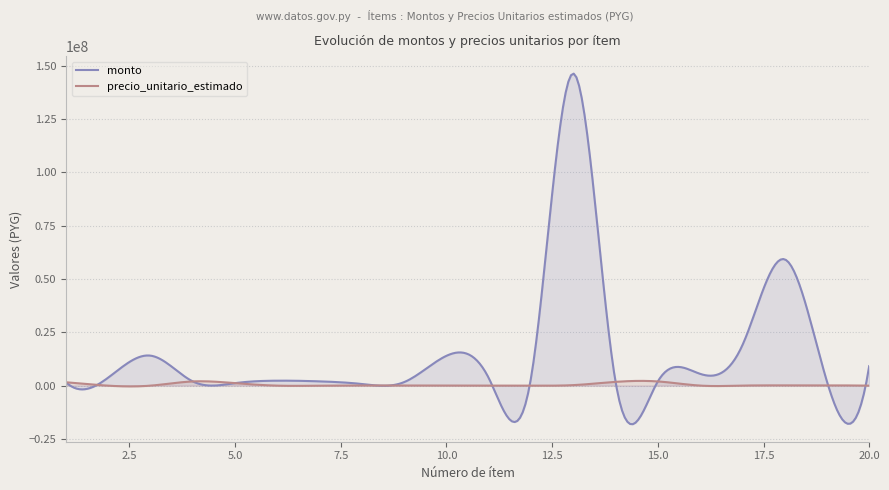

What is the value of the monto point at the 16th from the left?

5564000